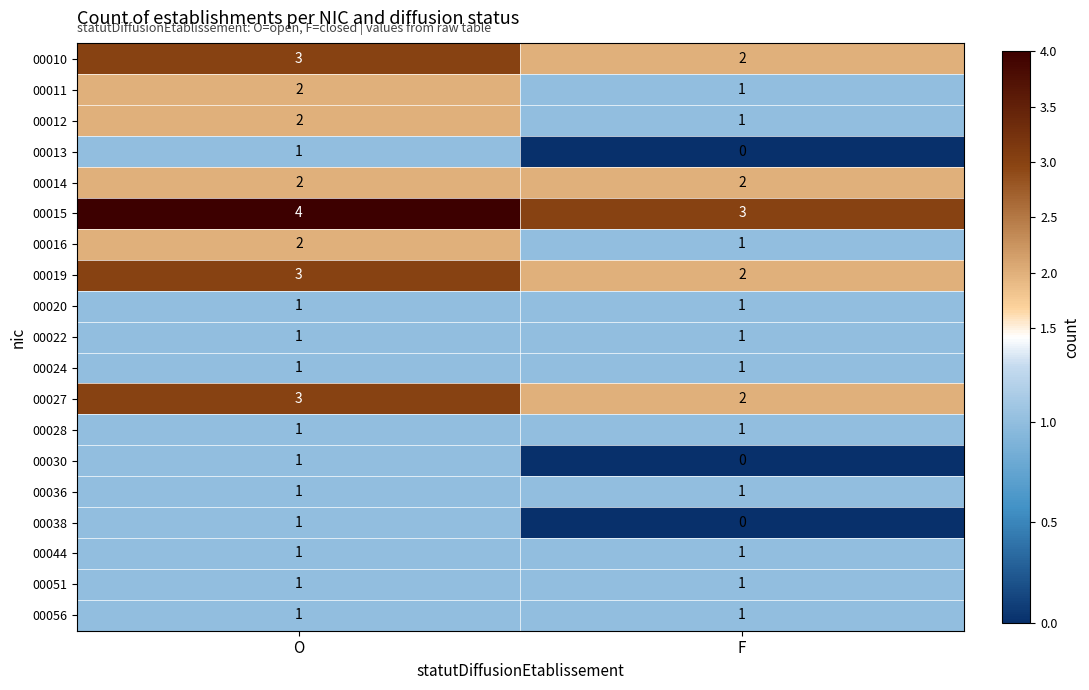

At which label is 00019 closest to 2?

F